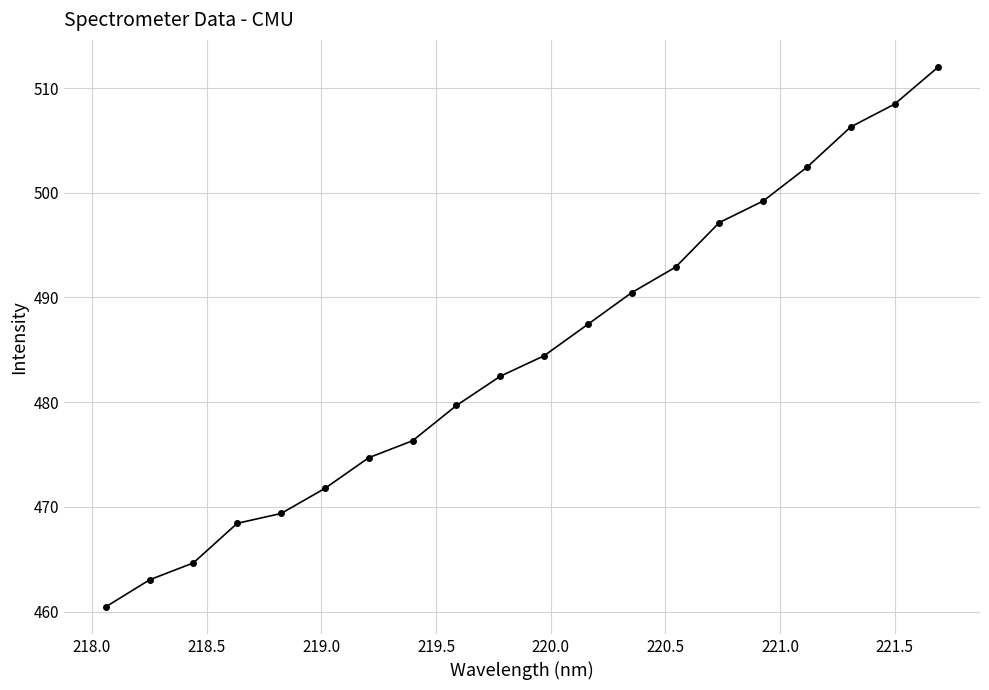

What is the maximum value shown in the chart?

512.0